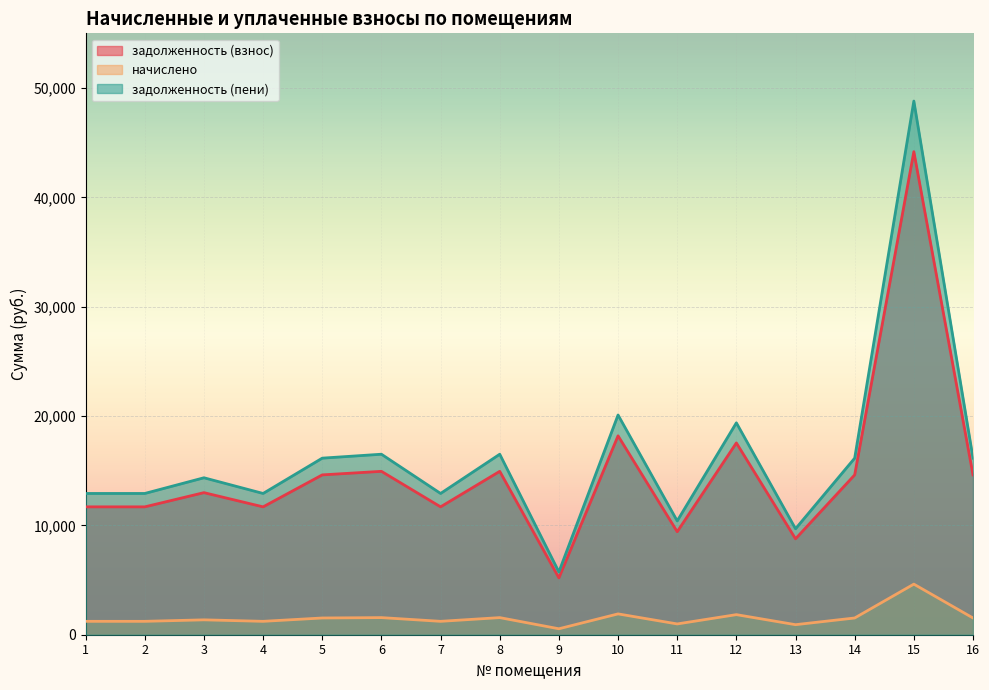

At which category does задолженность (взнос) reach its first local peak?

3